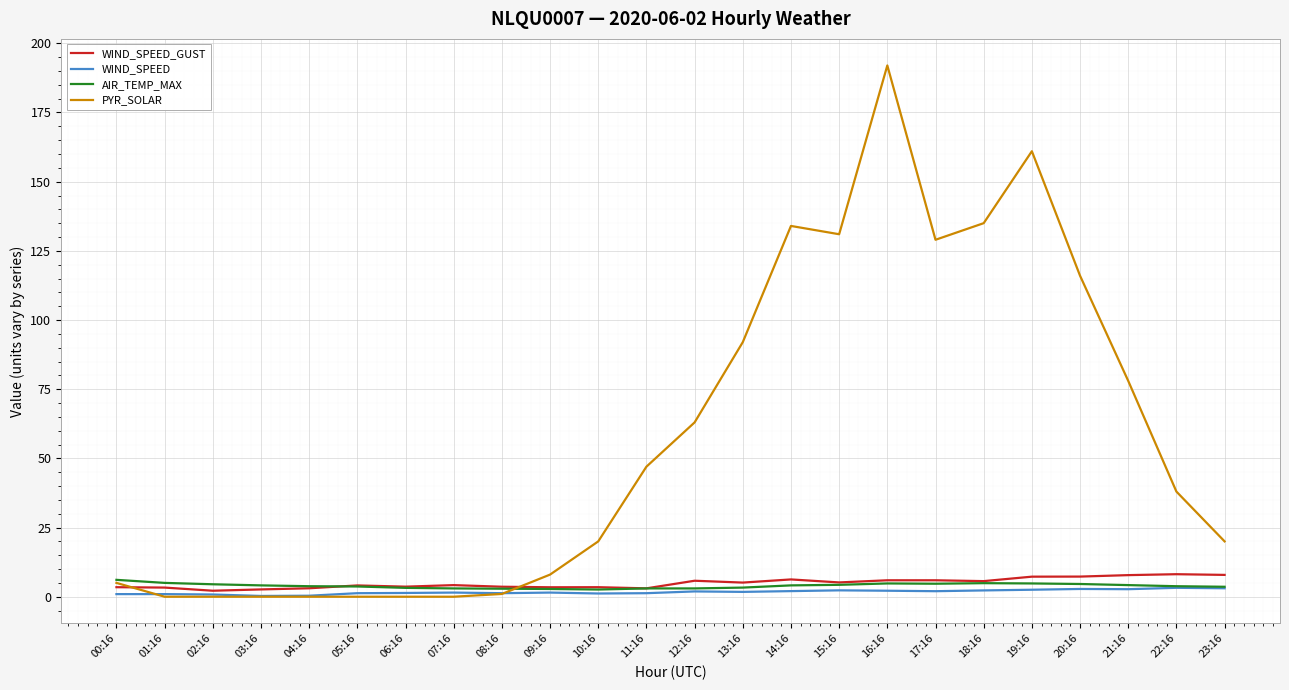

Is the value of WIND_SPEED at 02:16 greater than the value of PYR_SOLAR at 16:16?

No